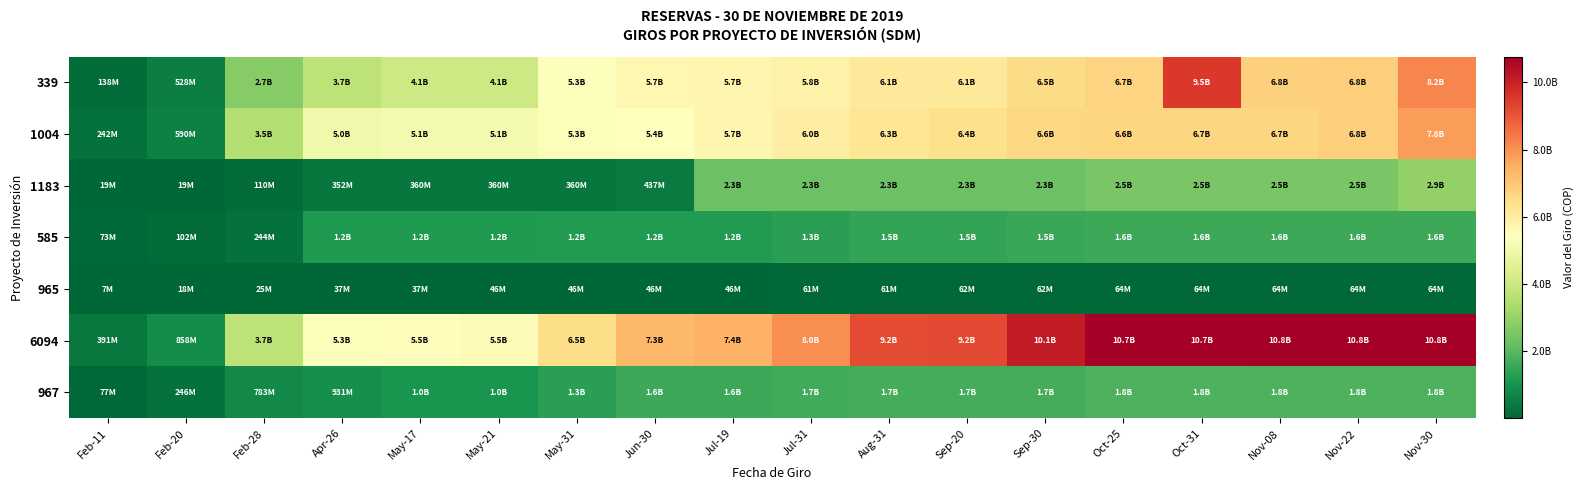

Which series has the widest spread of values?

6094